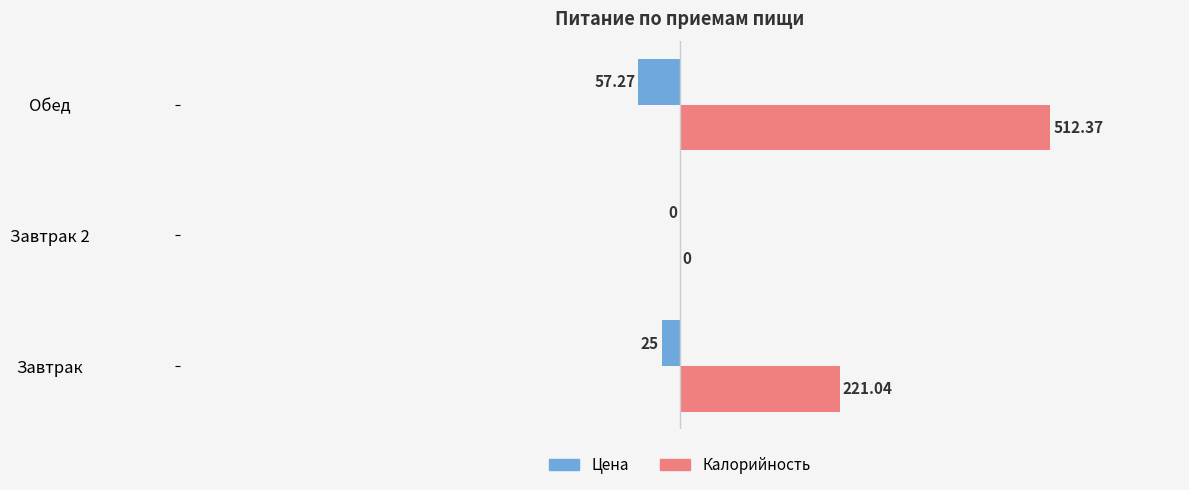

Which series has the largest total across all categories?

Калорийность